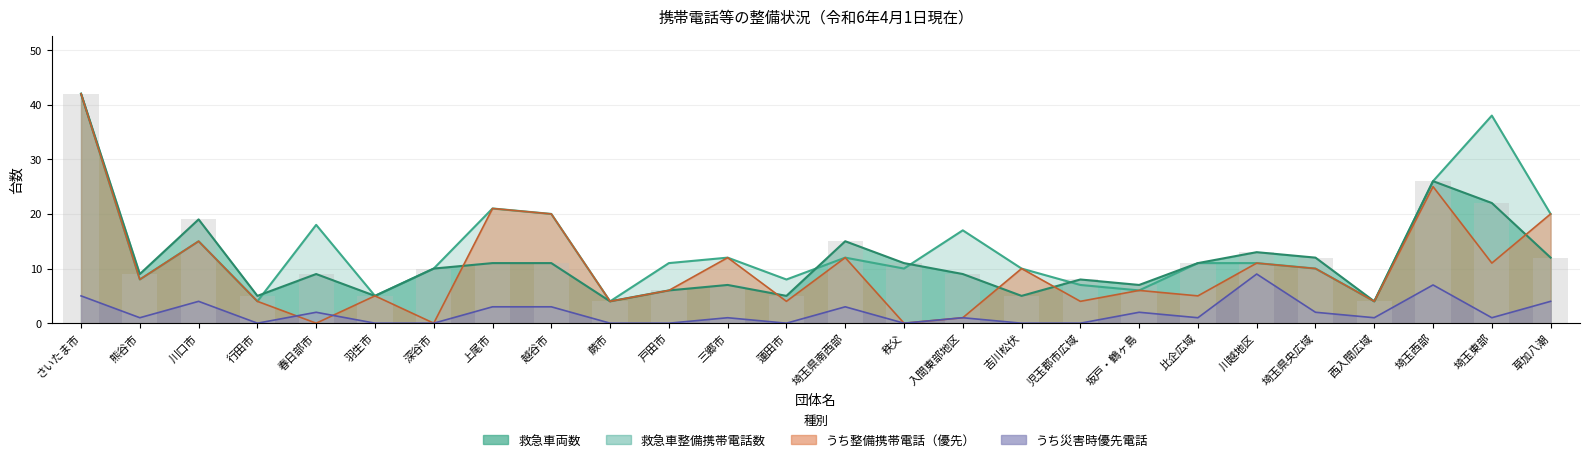

What is the sum of the 救急車整備携帯電話数 values at さいたま市 and 深谷市?

52